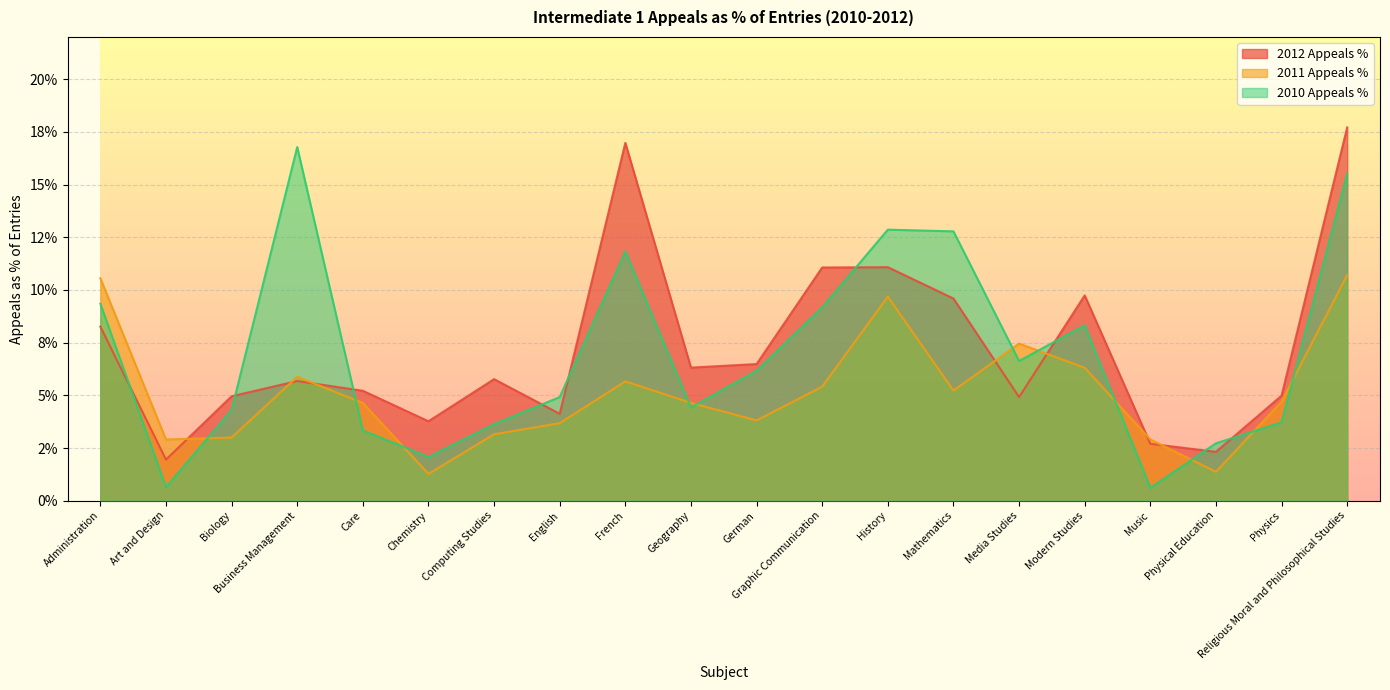

What is the average value of the 2011 Appeals % series?

0.1